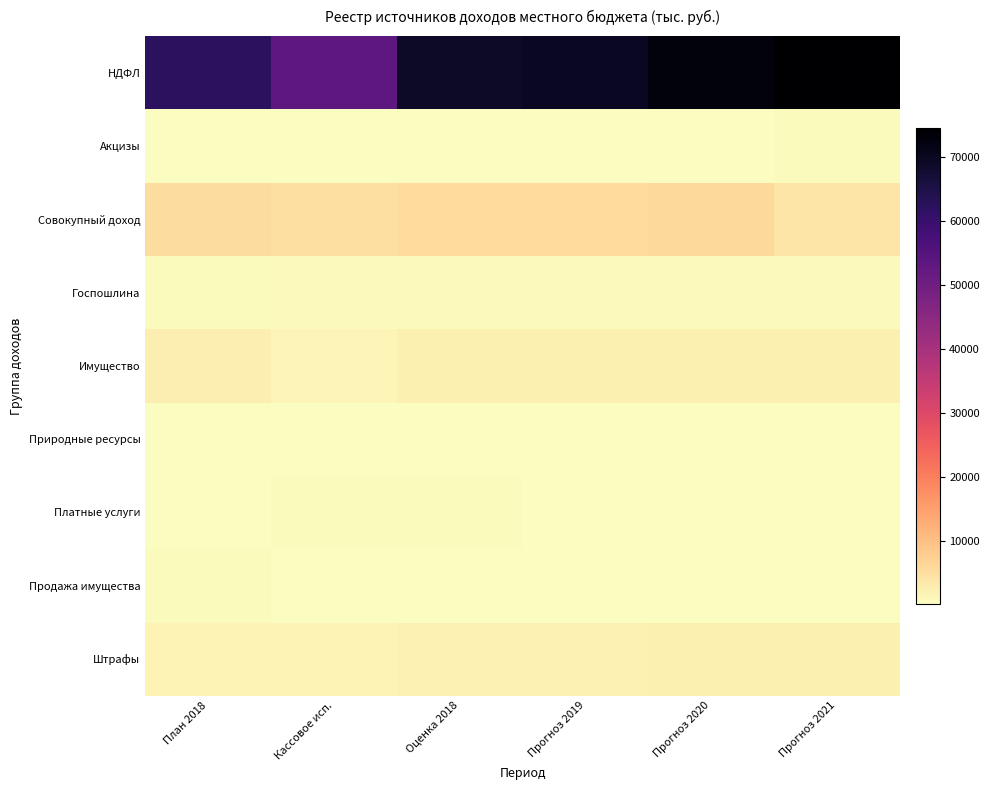

Which has a higher value, Прогноз 2021 or Прогноз 2019?

Прогноз 2021